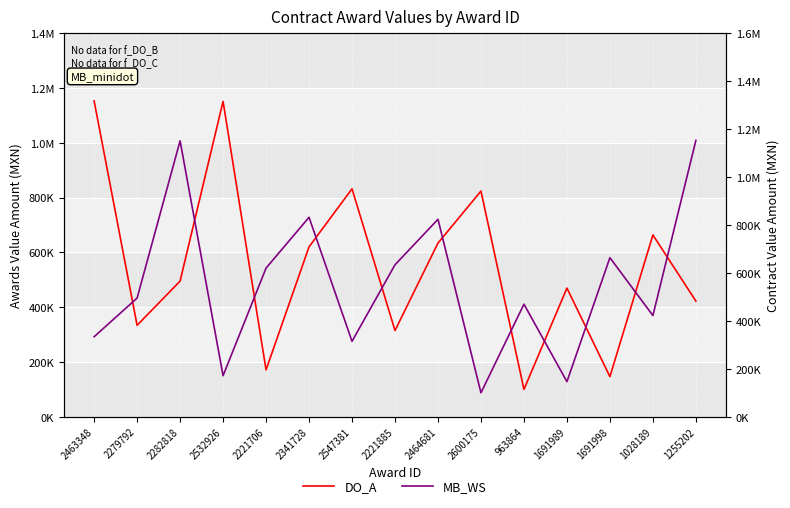

Where is MB_WS nearest to the value 626654?

2221706